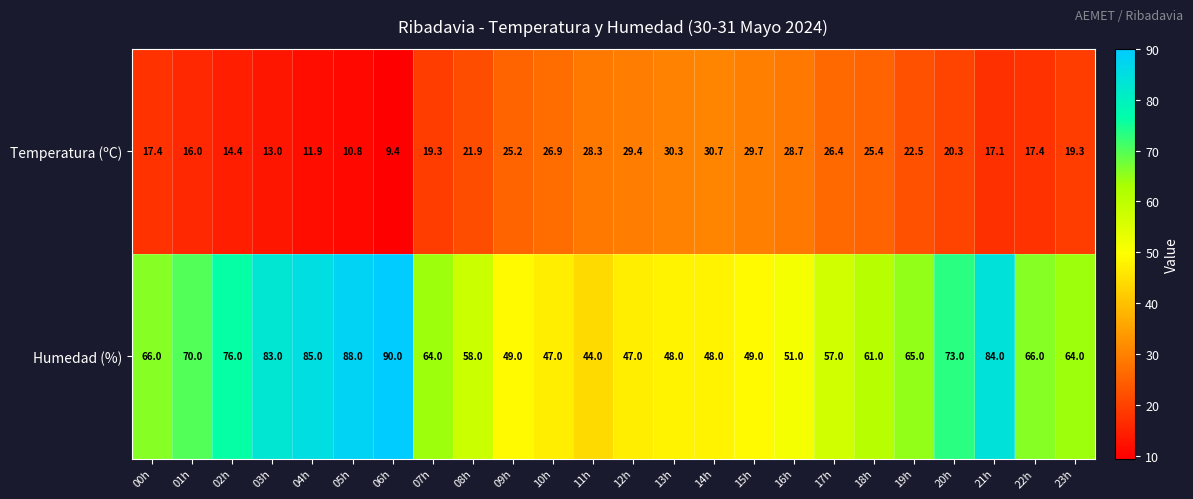

At which label does Humedad (%) first exceed 64?

00h